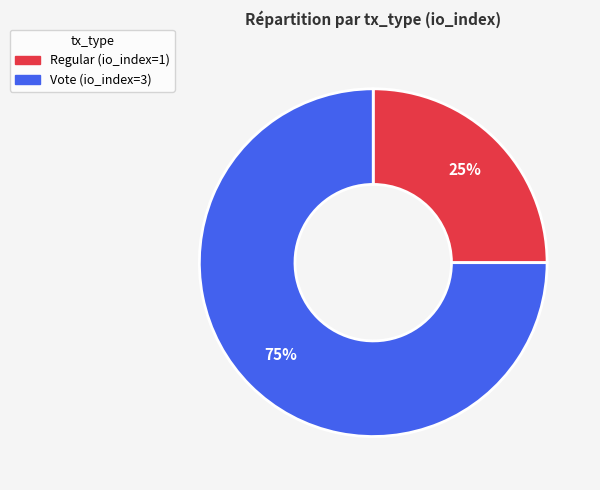

Which category accounts for the majority?

Vote (io_index=3)